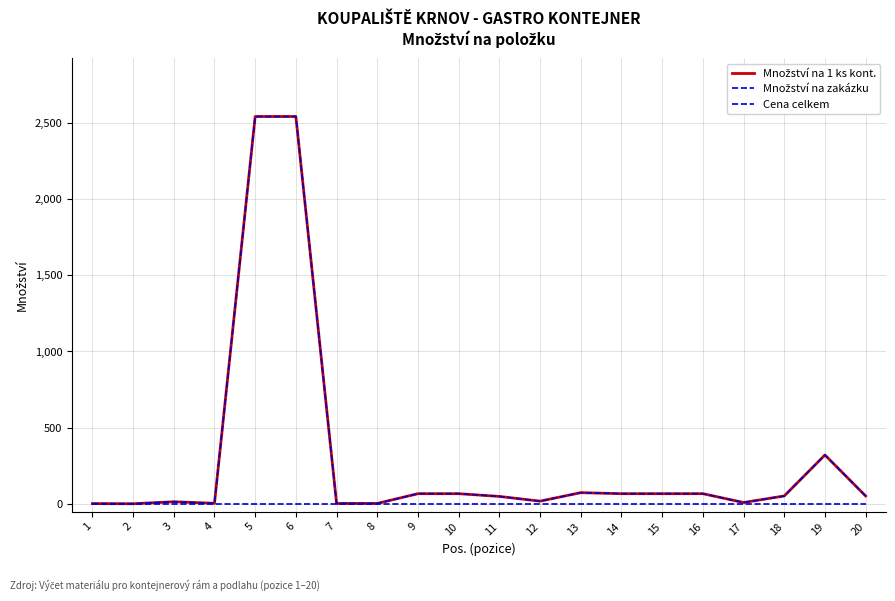

Does the chart have visible grid lines?

Yes